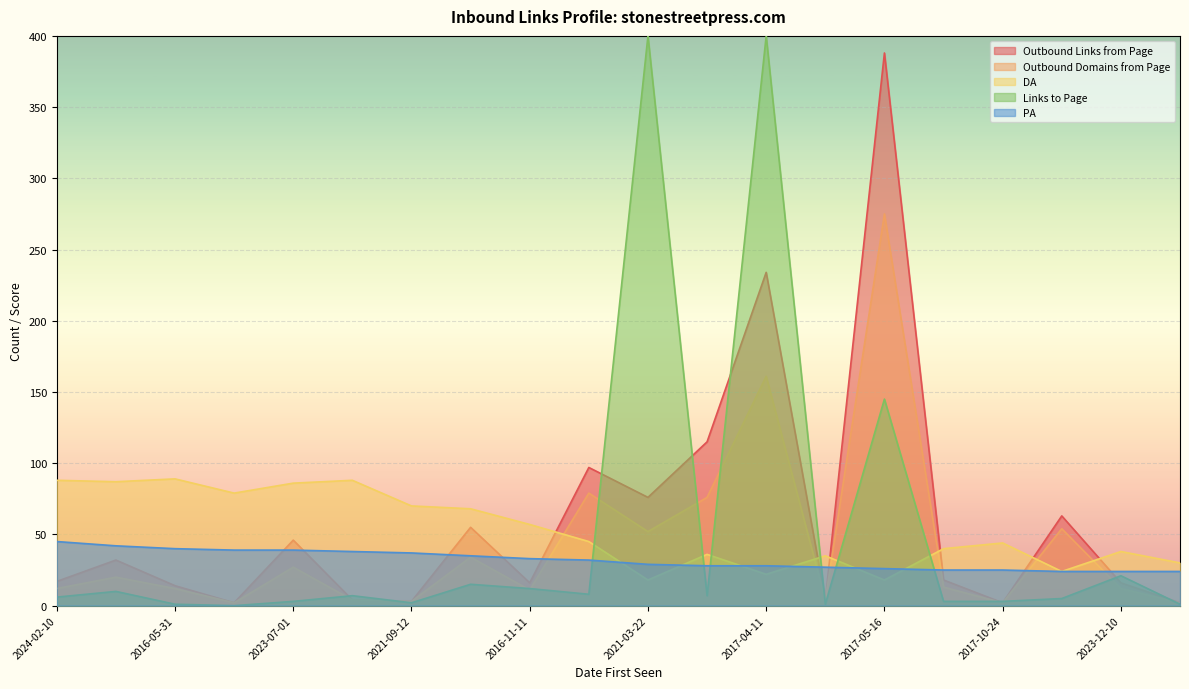

What position from the right is 2023-07-01?

16